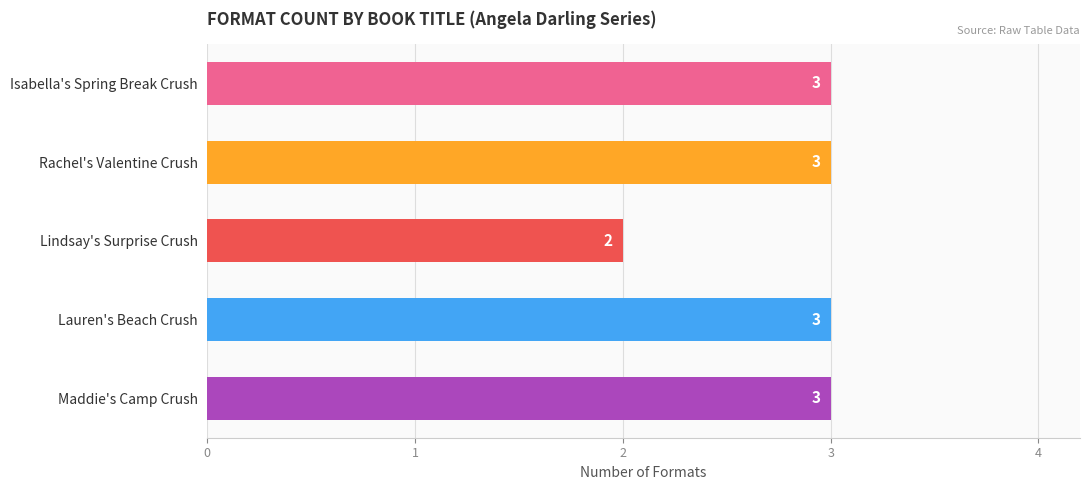

Approximately how many times larger is the value at Lauren's Beach Crush compared to Isabella's Spring Break Crush?

1.0